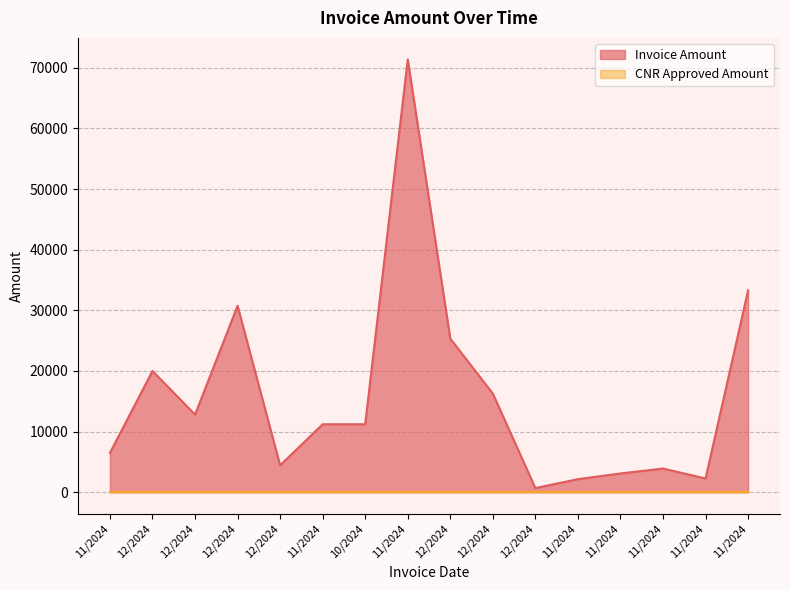

Does the chart have visible grid lines?

Yes